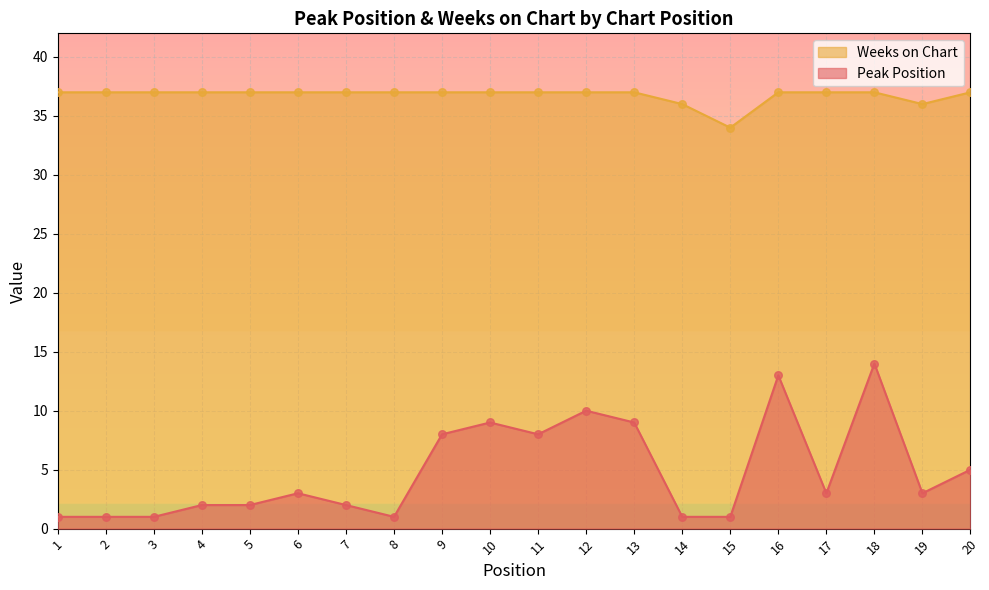

What is the total value across all series at 10?

46